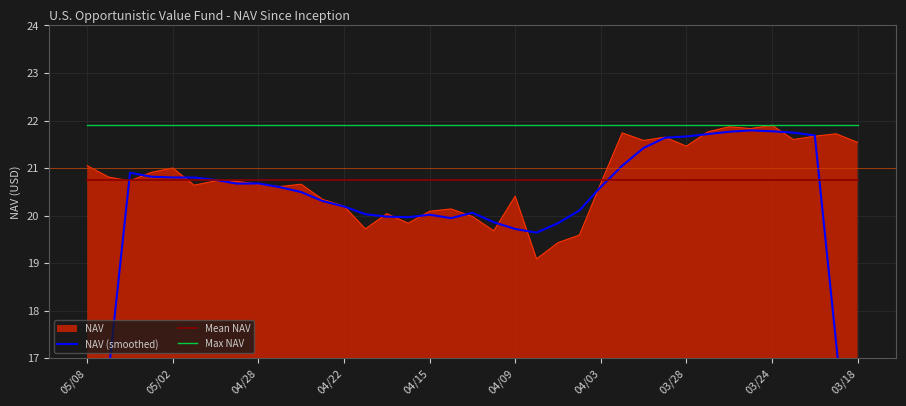

Which series has the largest total across all categories?

Max NAV